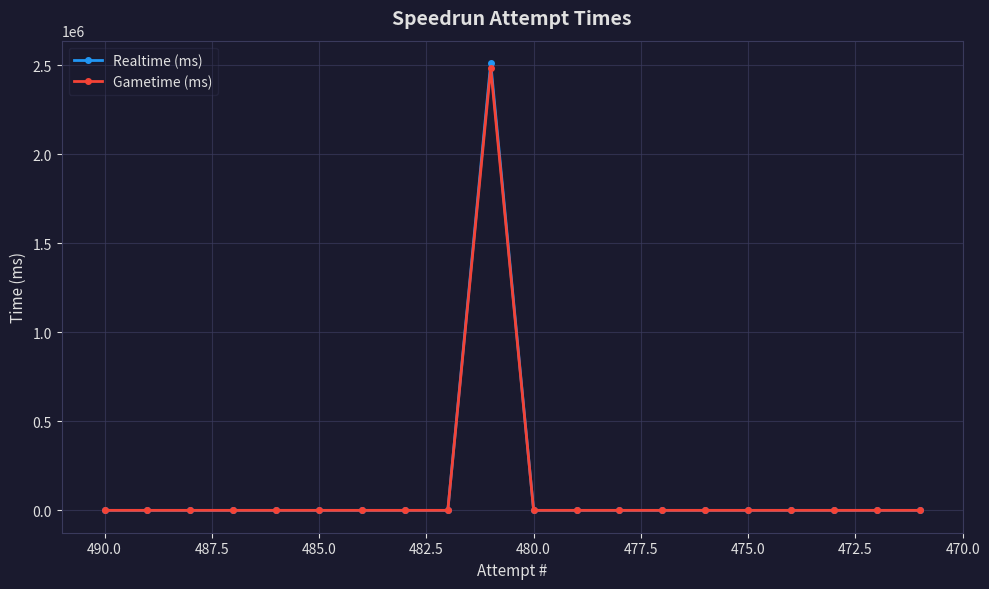

True or false: Realtime (ms) and Gametime (ms) intersect in this chart.

False